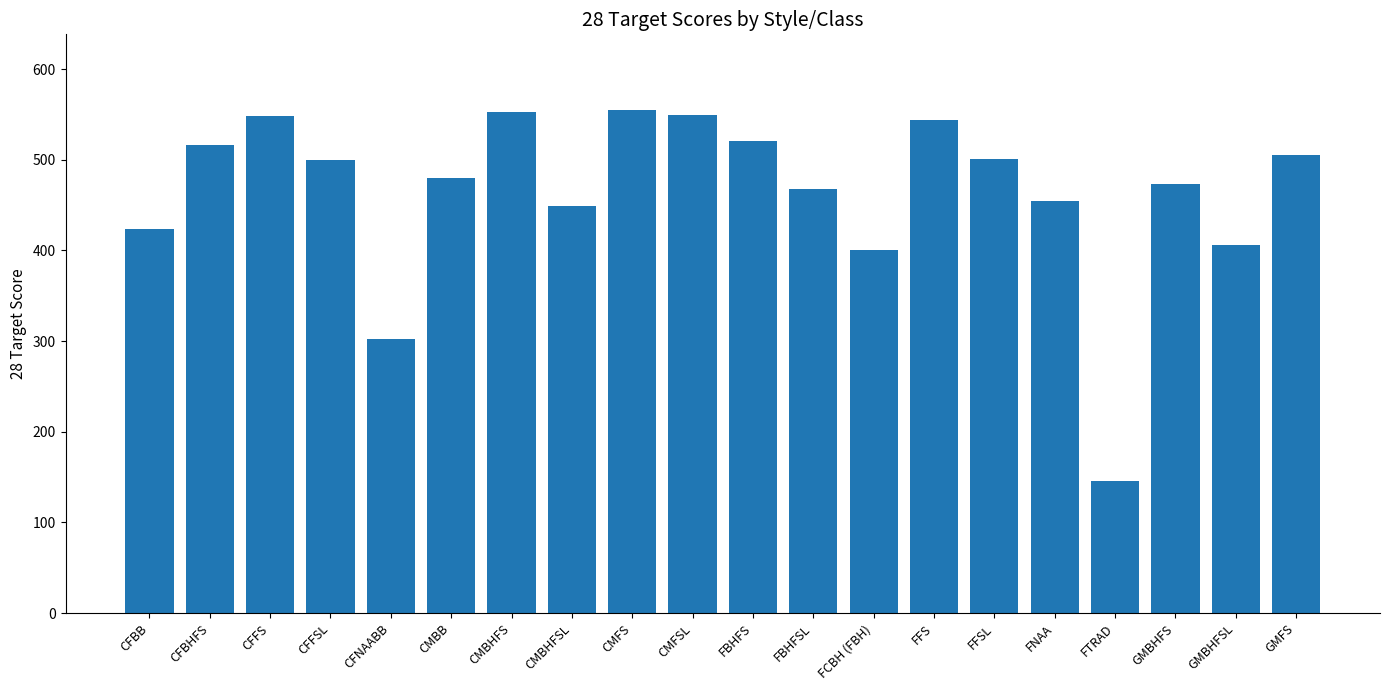

What is the ratio of the value at CFBHFS to the value at CMFS?

0.9